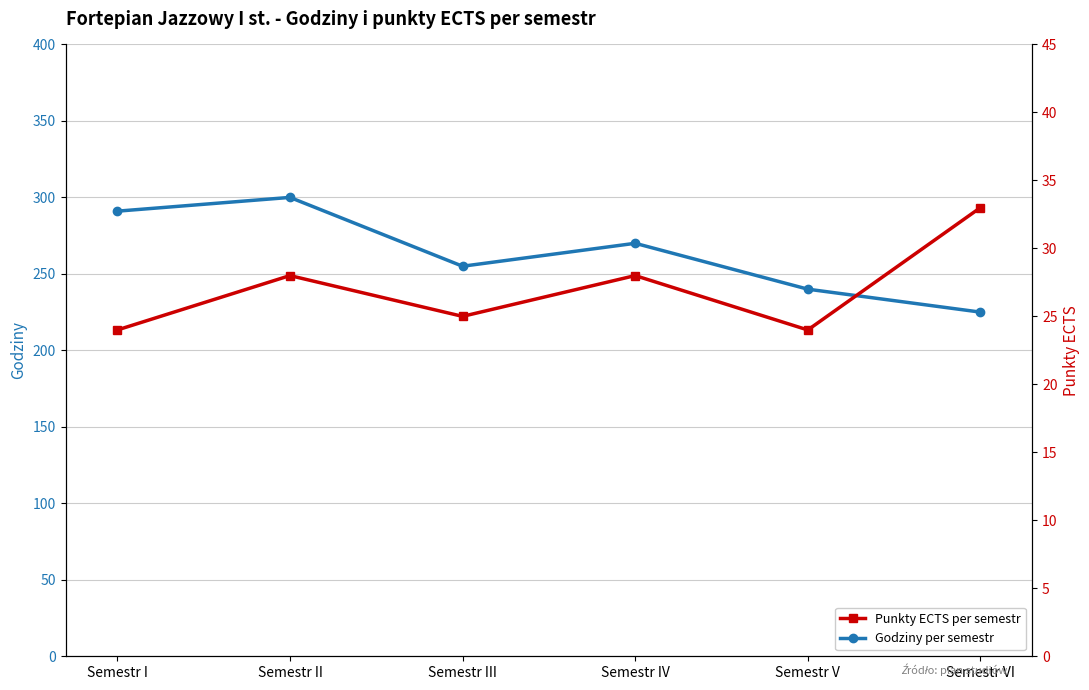

In Godziny per semestr, how many points are higher than both neighbors (excluding endpoints)?

2